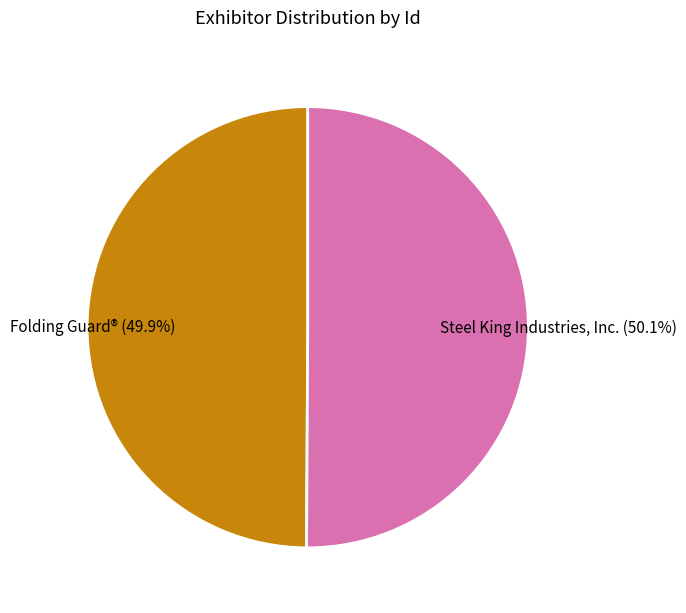

Count the number of slices in the pie.

2